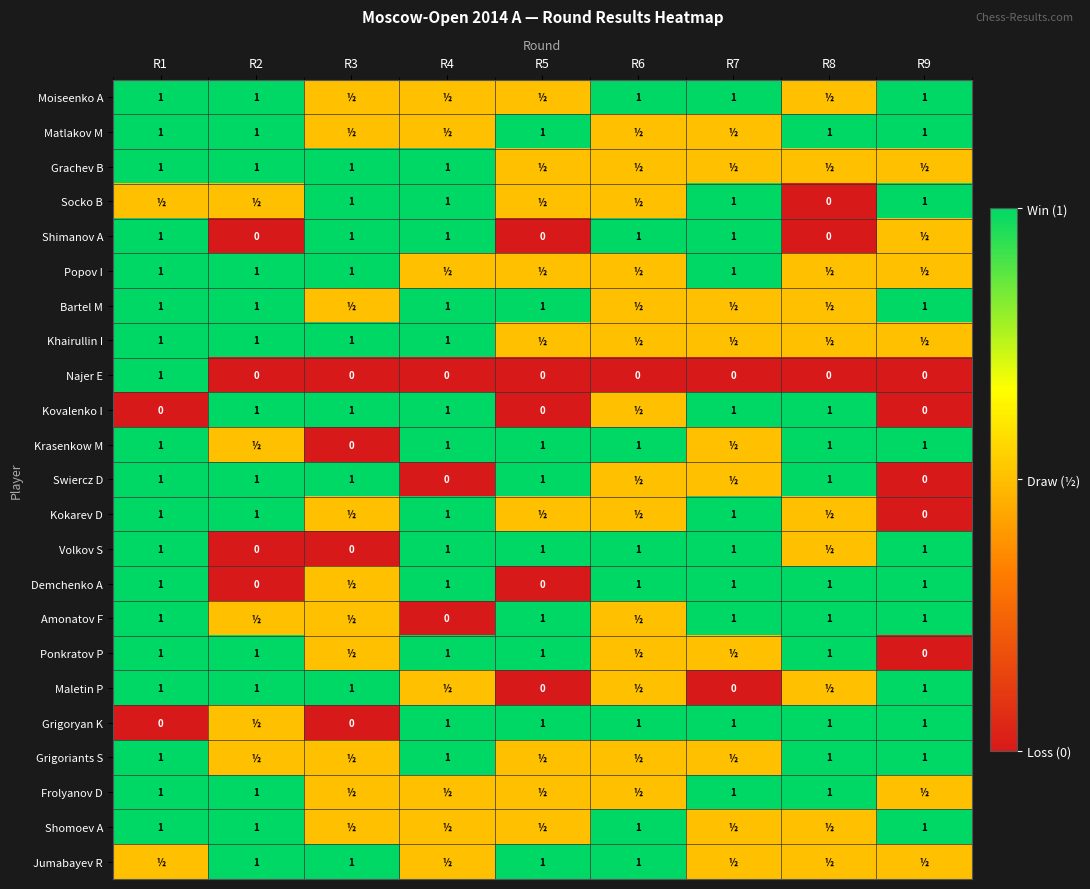

The value of Demchenko A at R9 is 1.0. True or false?

True